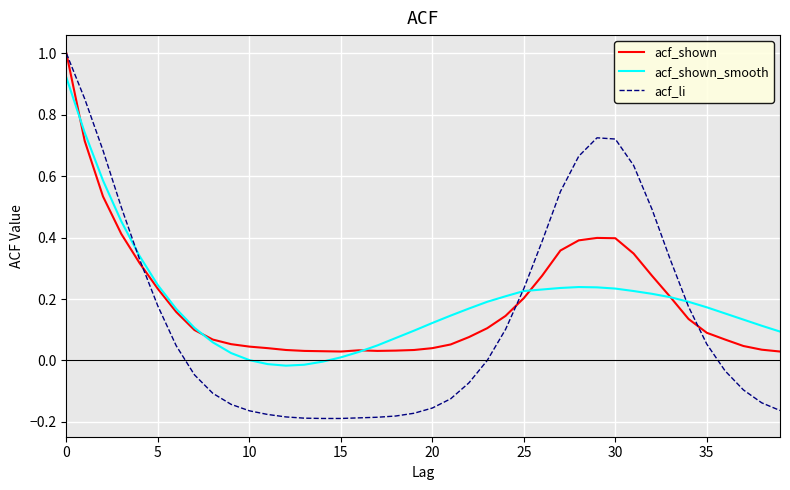

Which series has the largest range (max minus min)?

acf_li